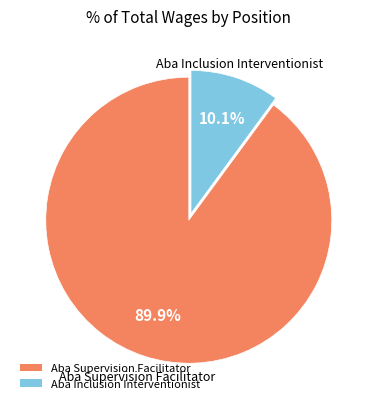

True or false: Aba Inclusion Interventionist accounts for 10% of the total.

True